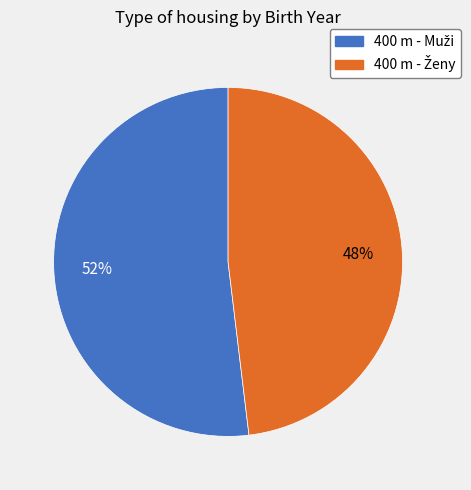

Is there a majority slice in this chart?

Yes